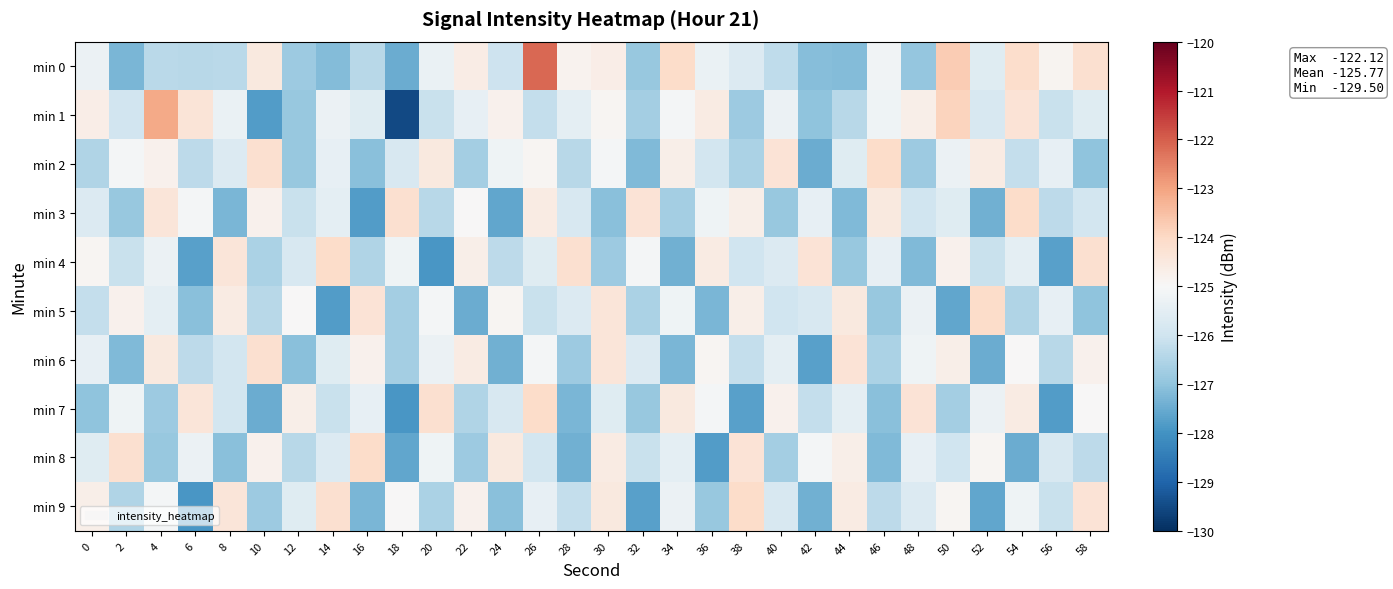

What is the total value across all series at 8?

-1257.0